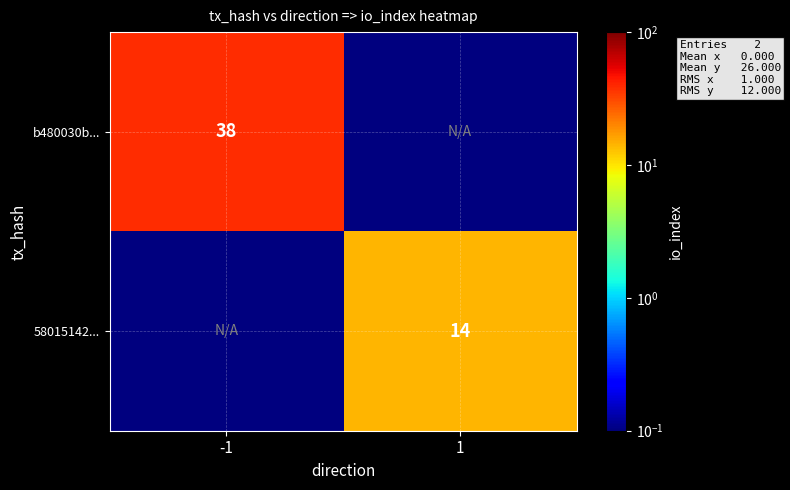

The b480030b... series shows 56.6 at -1. True or false?

False